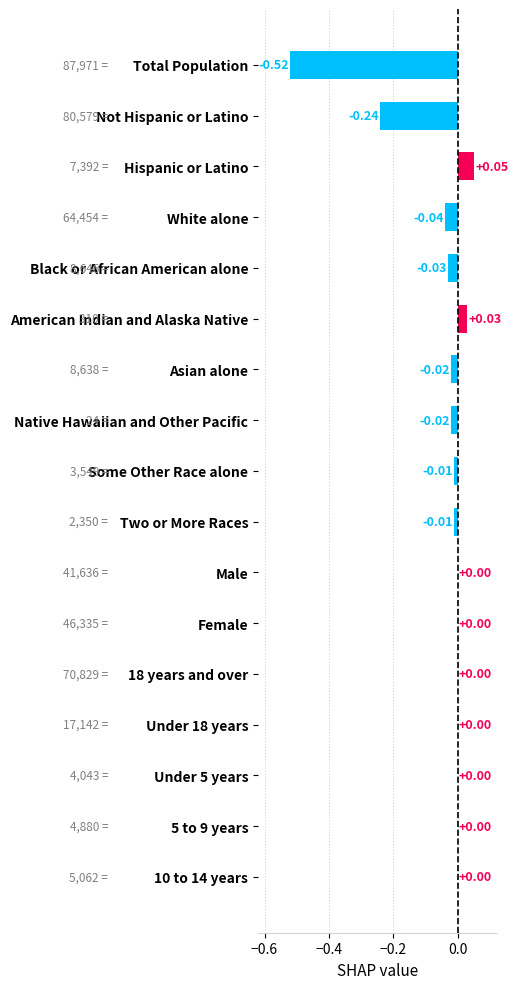

Which has a higher value, Native Hawaiian and Other Pacific or Some Other Race alone?

Some Other Race alone